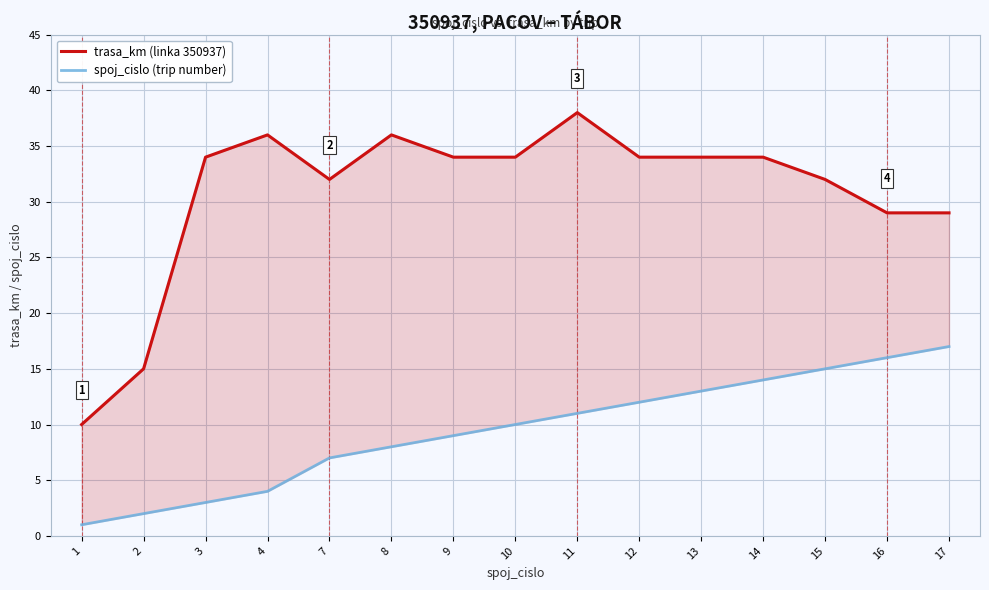

What is the highest value of the spoj_cislo (trip number) series?

17